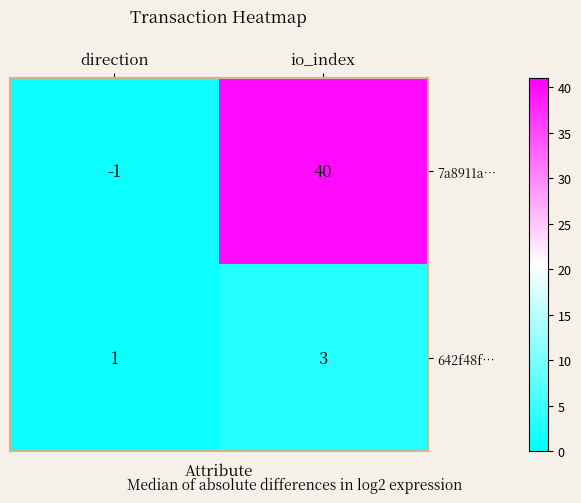

The 642f48f… series shows 1 at direction. True or false?

True